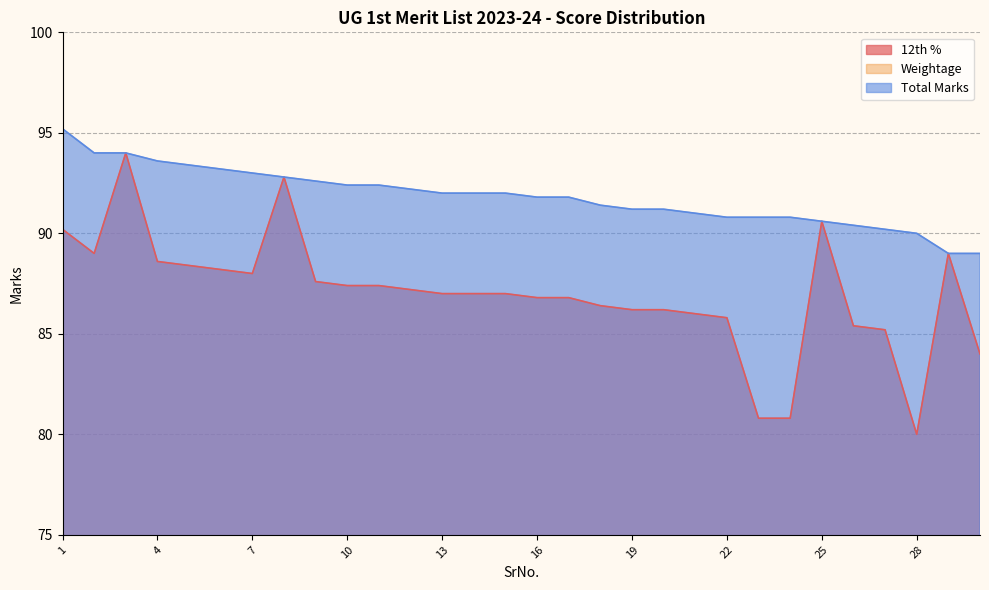

How many data points in 12th % are above 87?

14